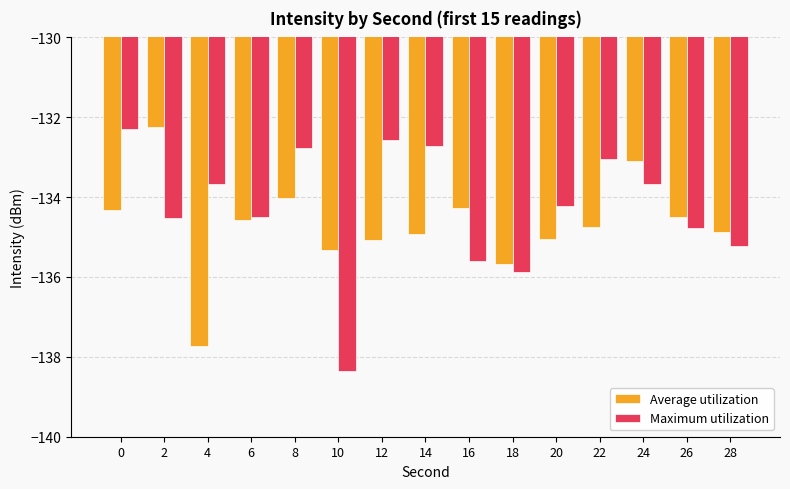

Is the value of Average utilization at 26 greater than the value of Maximum utilization at 12?

No